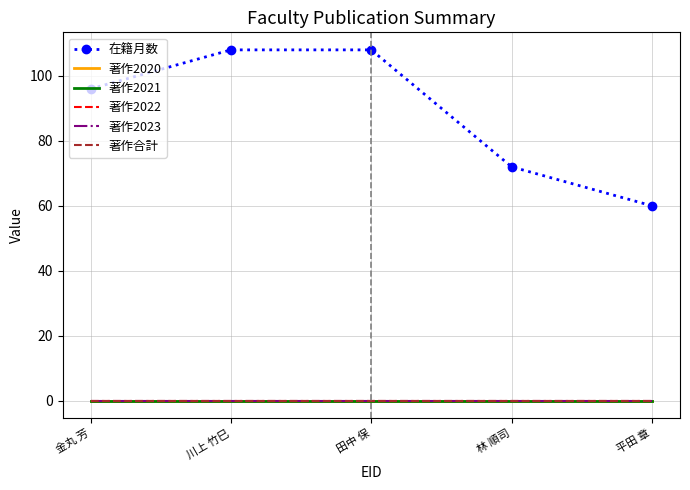

True or false: 著作2023 and 著作2021 cross at least once.

False